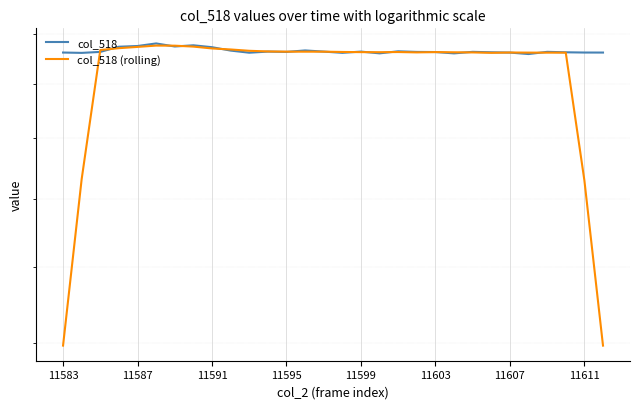

How many categories are shown in the chart?

30